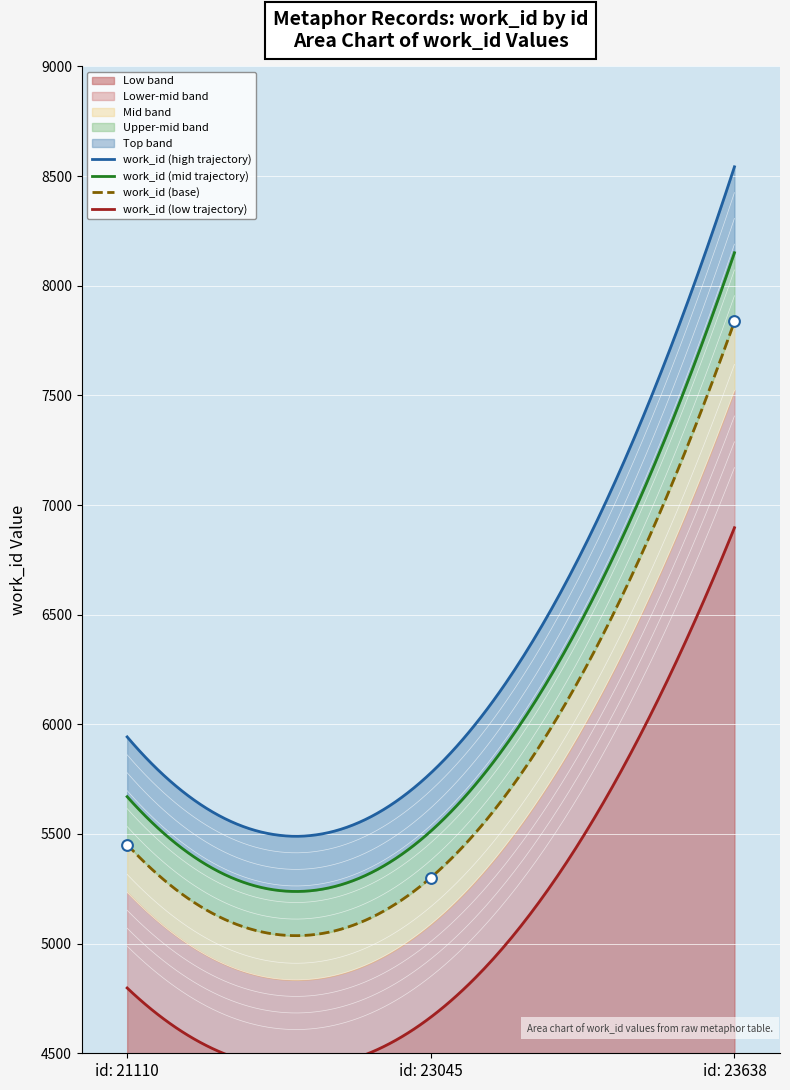

What is the change in value from id: 21110 to id: 23638?

+2385